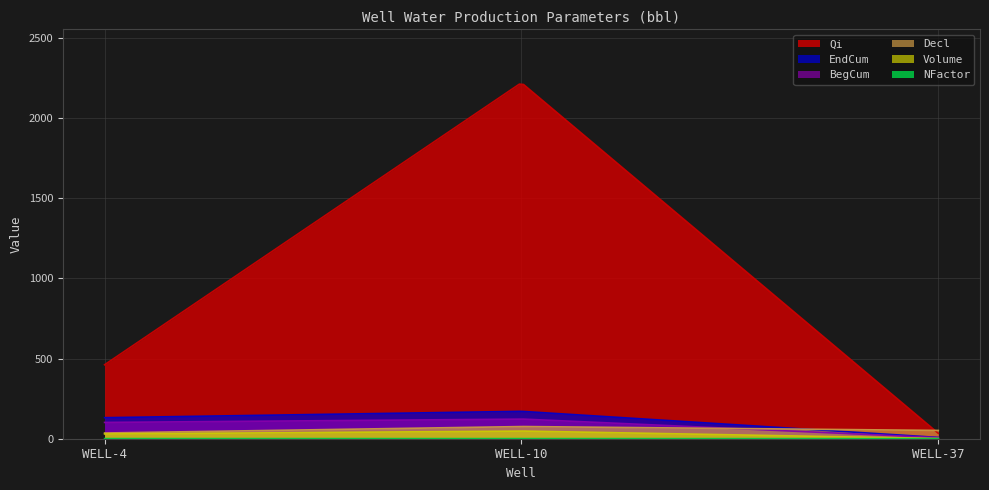

The EndCum series shows 234.9 at WELL-10. True or false?

False